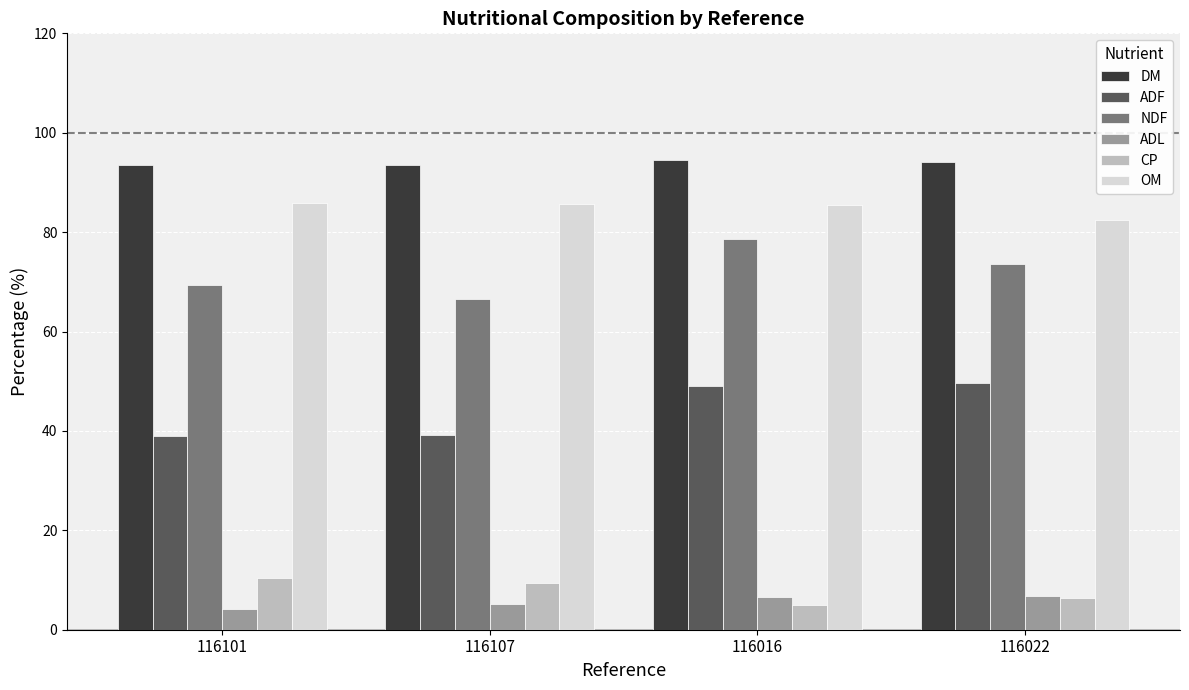

True or false: OM has a value of 20.6 at 116016.

False